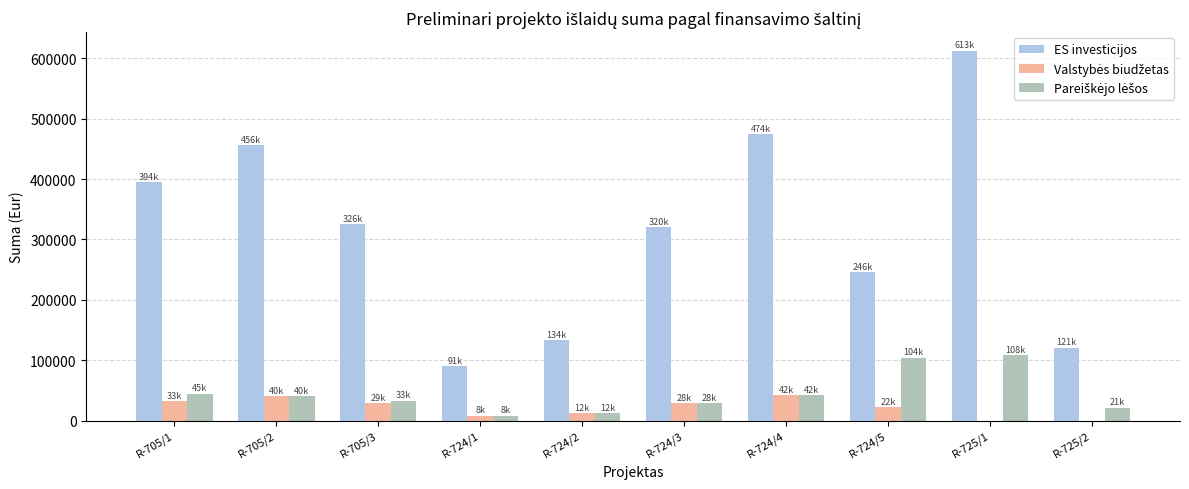

Between R-705/1 and R-724/1, which series saw the biggest shift?

ES investicijos